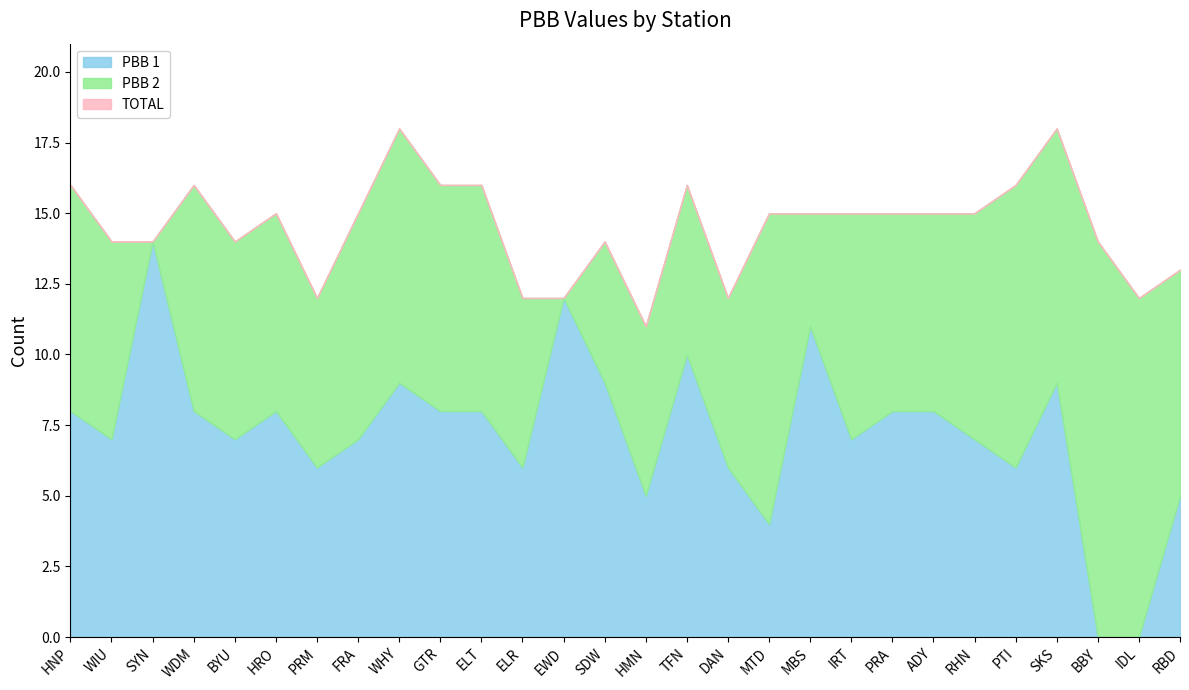

What is the maximum value for PBB 1?

14